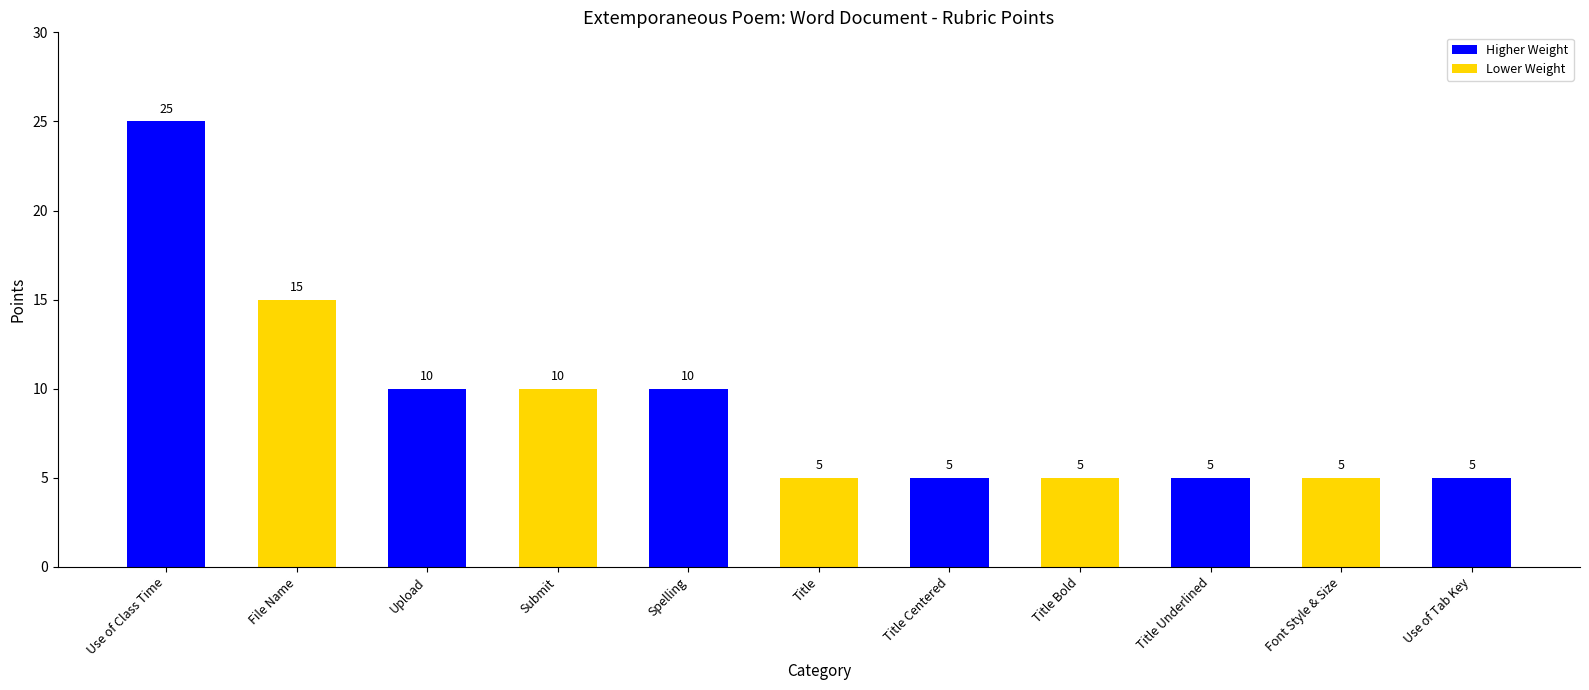

At which category does the chart reach its peak across all series?

Use of Class Time